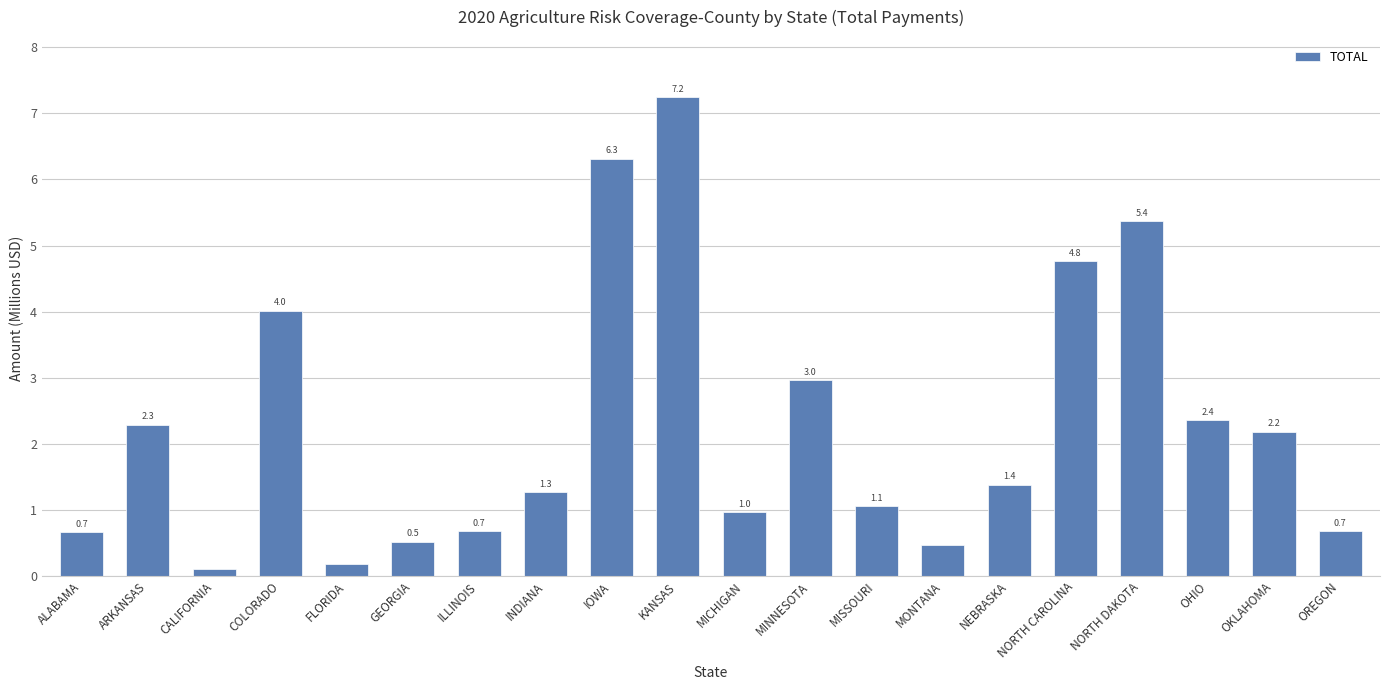

At which label is the value closest to 3?

MINNESOTA